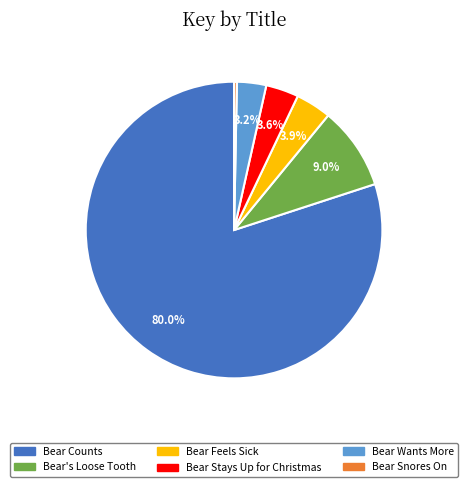

Is Bear Feels Sick the majority of the pie?

No